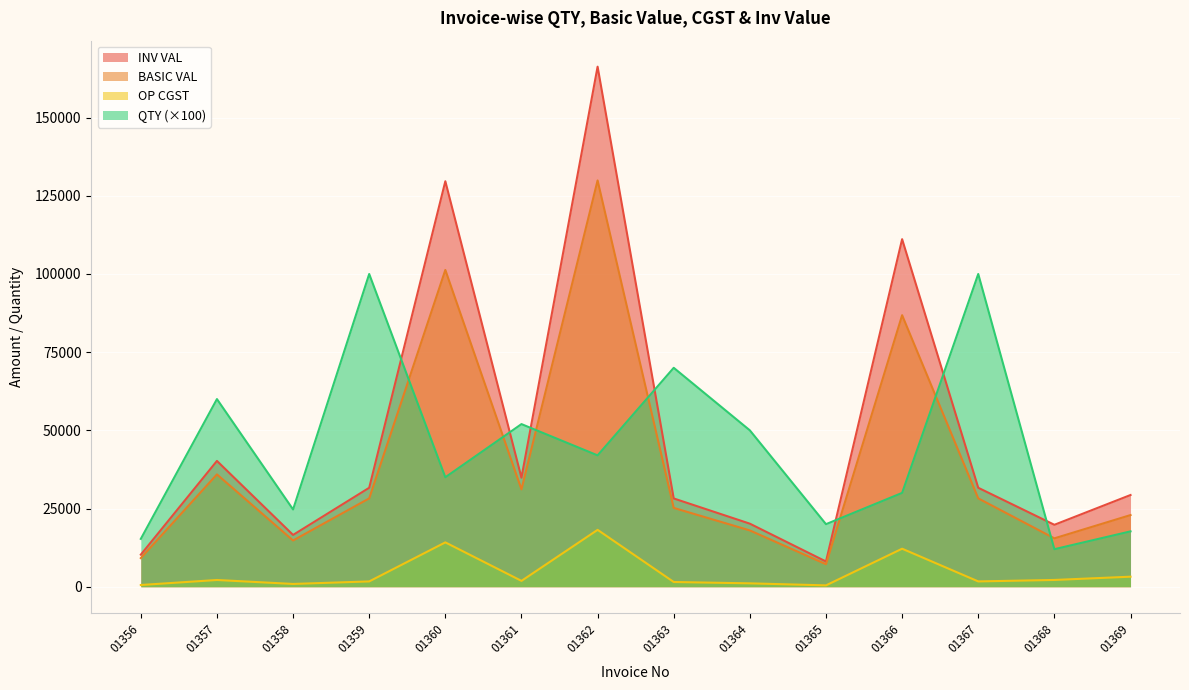

Where is the first local minimum for QTY?

01358